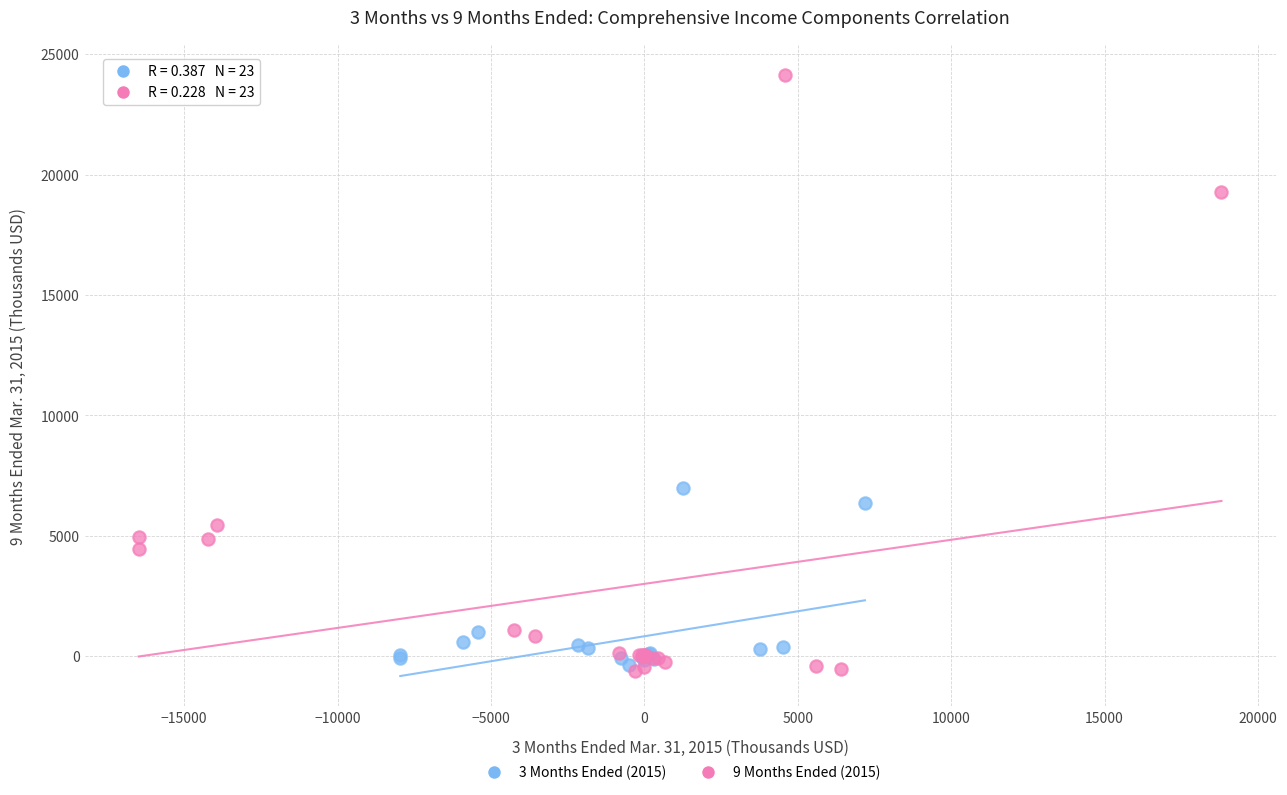

Which series has the largest Y range (max minus min)?

9 Months Ended (2015)